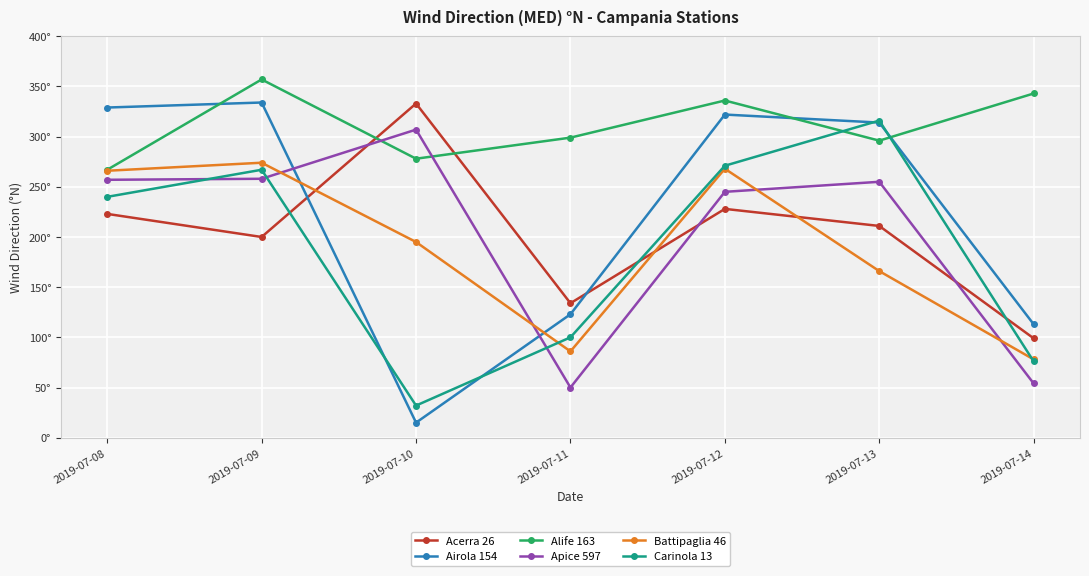

What are all the series names shown in the legend?

Acerra 26, Airola 154, Alife 163, Apice 597, Battipaglia 46, Carinola 13